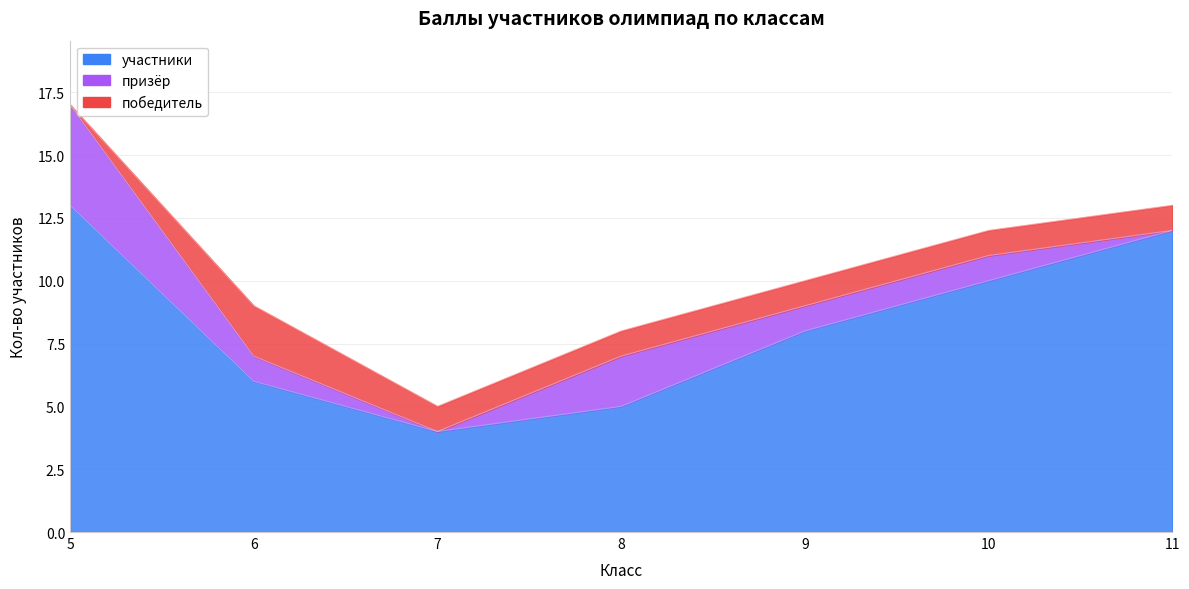

Reading left to right, transcribe all the data shown in this chart.

победитель: 5=0	6=2	7=1	8=1	9=1	10=1	11=1
призёр: 5=4	6=1	7=0	8=2	9=1	10=1	11=0
участники: 5=13	6=6	7=4	8=5	9=8	10=10	11=12